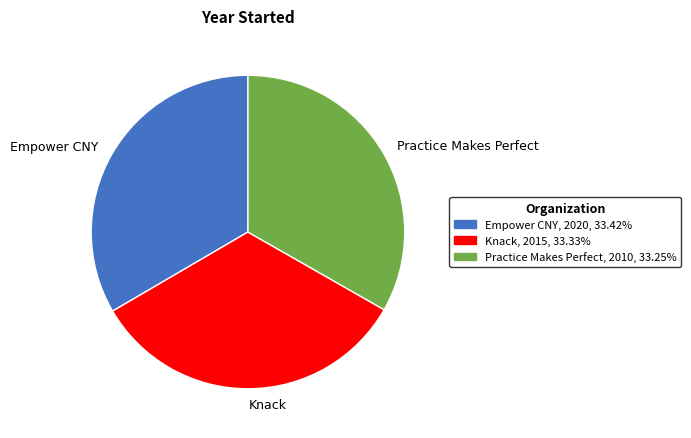

Does Empower CNY account for over 50% of the chart?

No